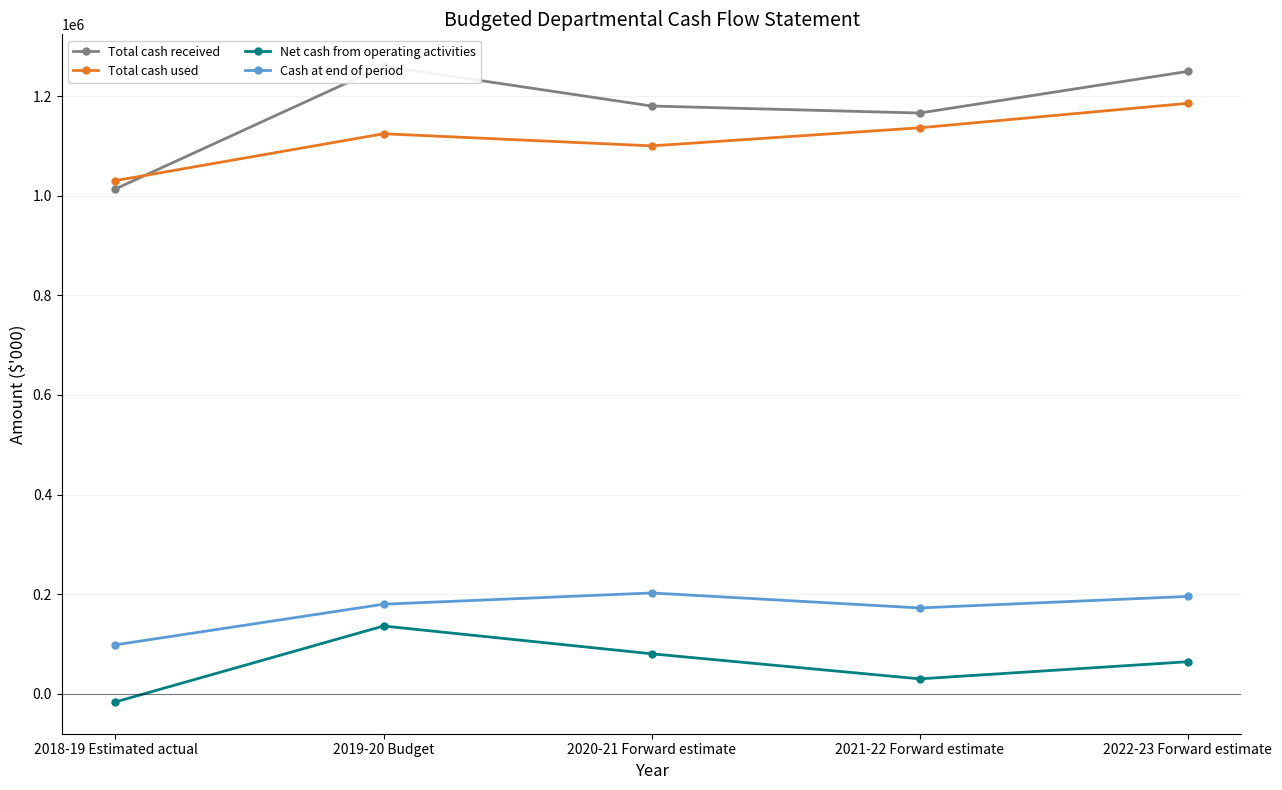

How many interior local peaks does the Total cash received series have?

1